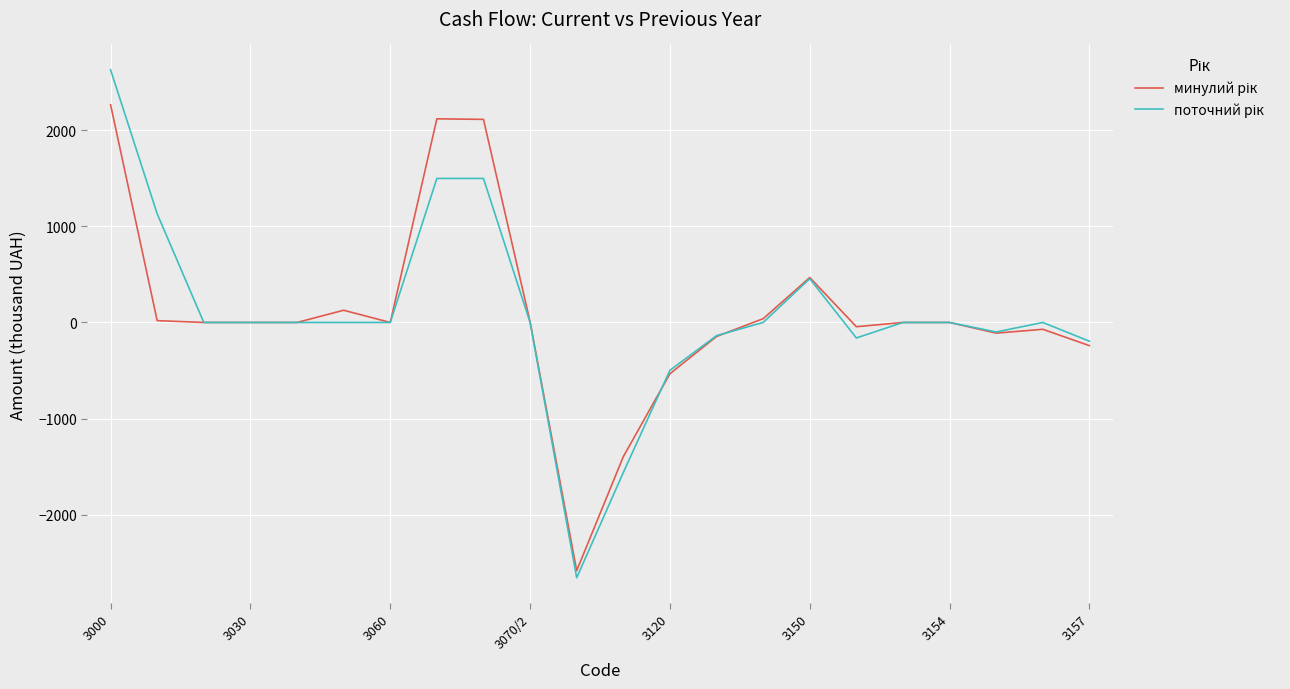

What is the minimum value shown in the chart?

-2654